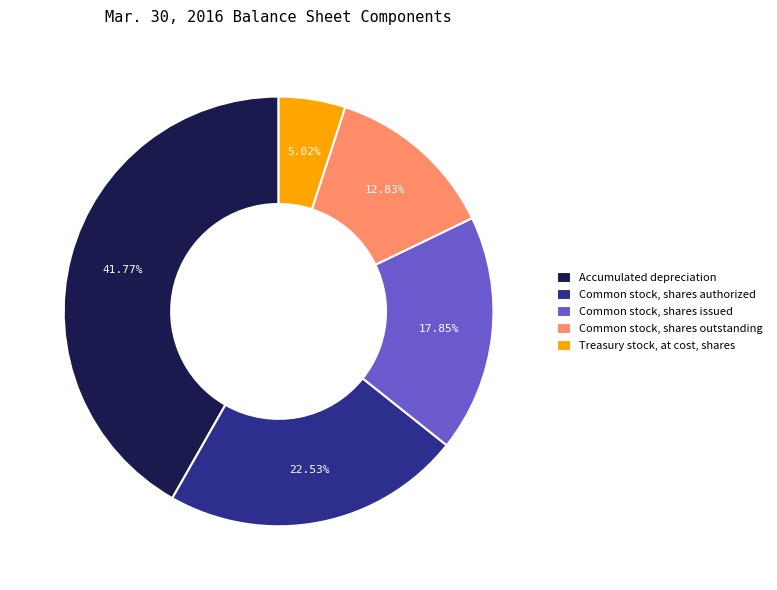

Is it true that Accumulated depreciation is 42% of the pie?

True